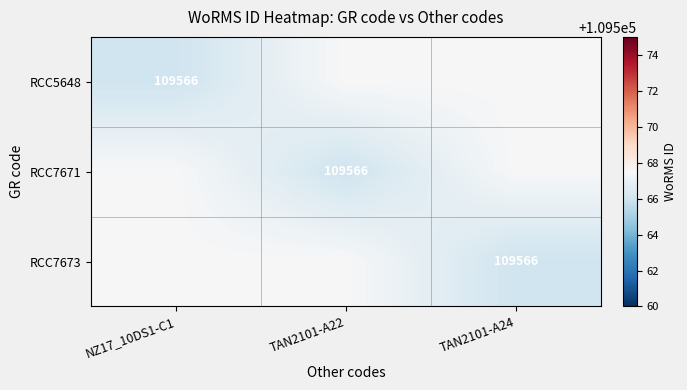

The value of RCC7671 at TAN2101-A22 is 163488.6. True or false?

False